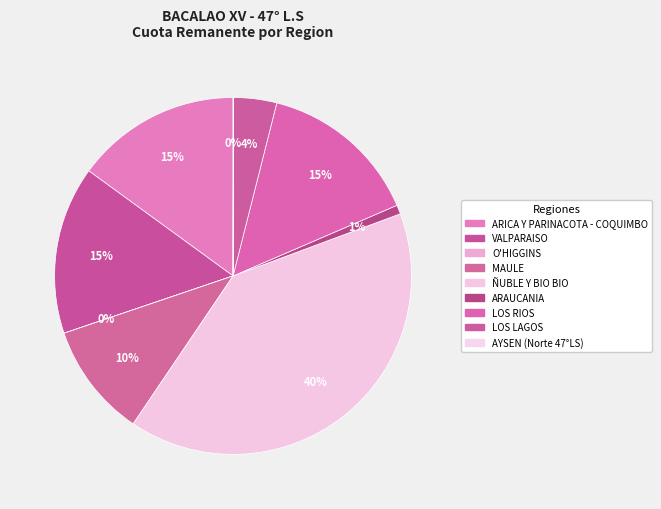

Count the number of slices in the pie.

9